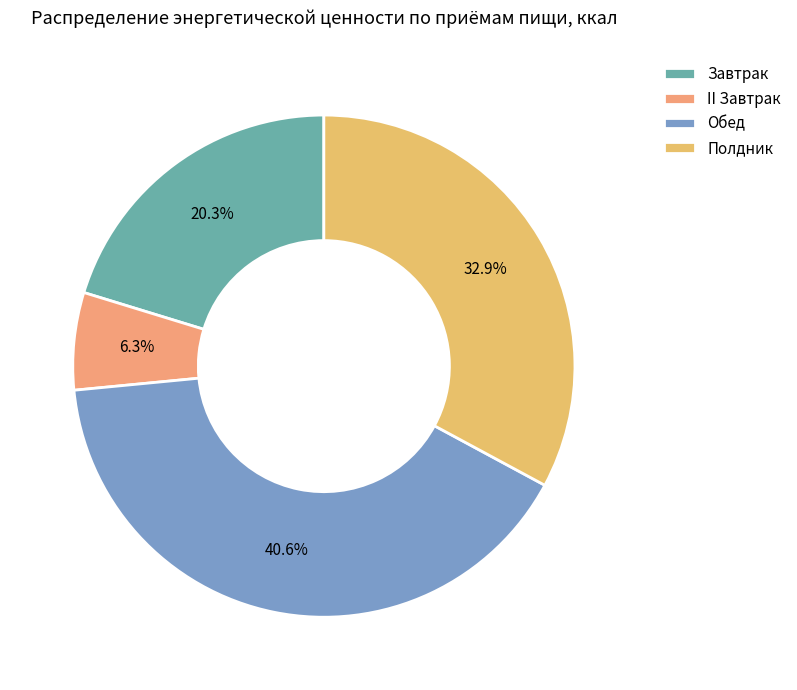

Rank the categories by value from lowest to highest.

II Завтрак, Завтрак, Полдник, Обед